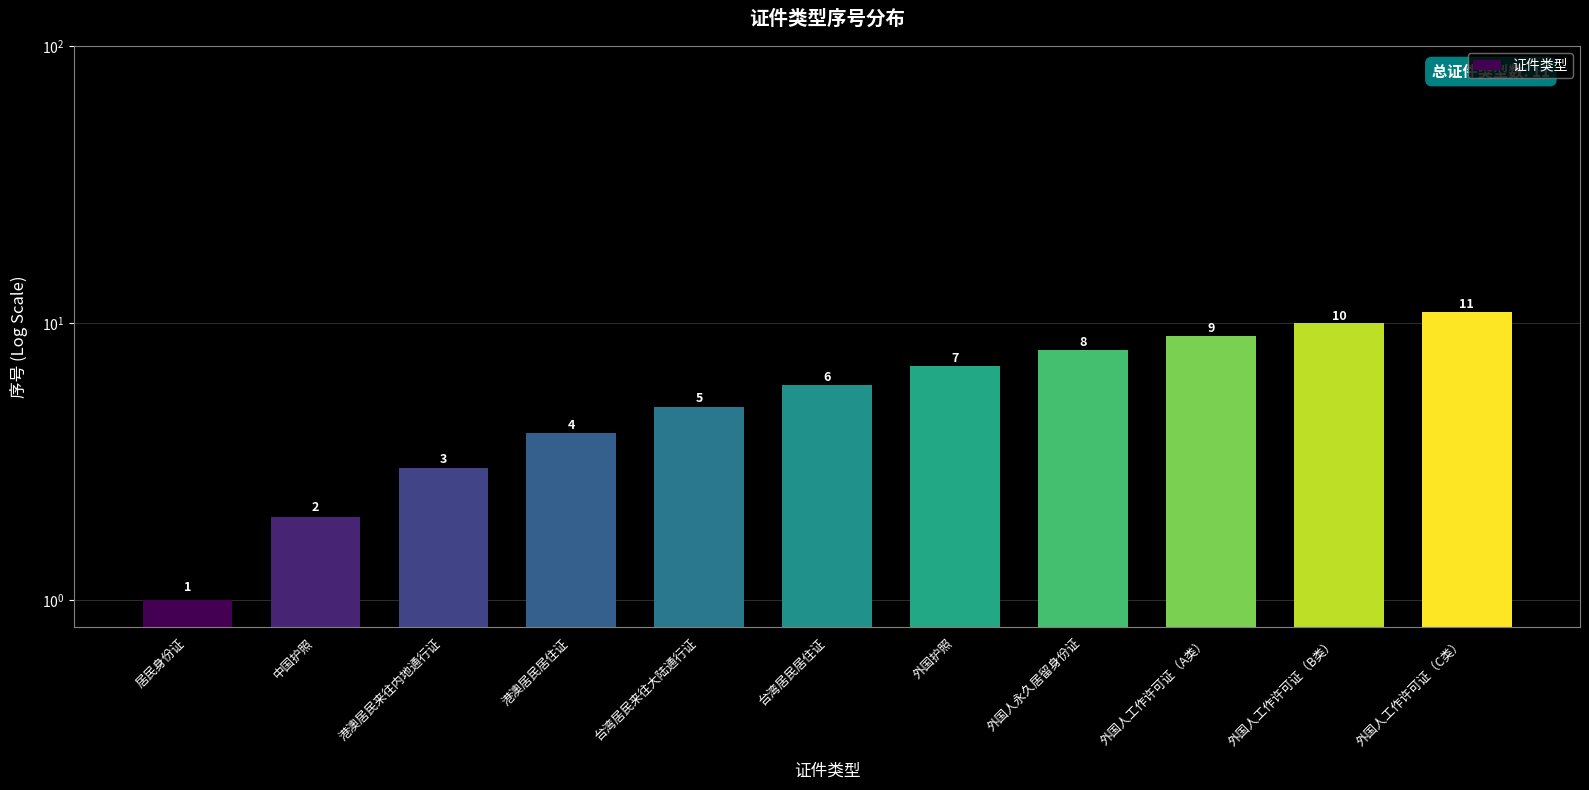

What is the label of the 3rd bar from the right?

外国人工作许可证（A类）